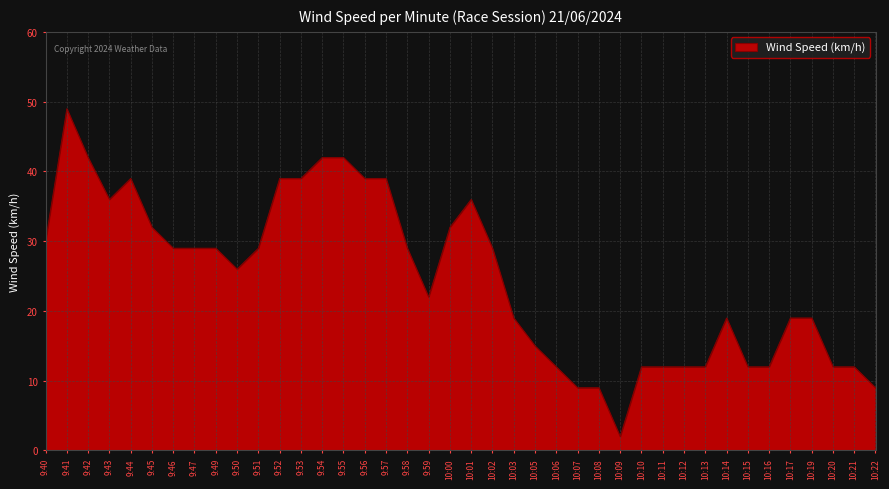

What position from the right is 10:13?

9